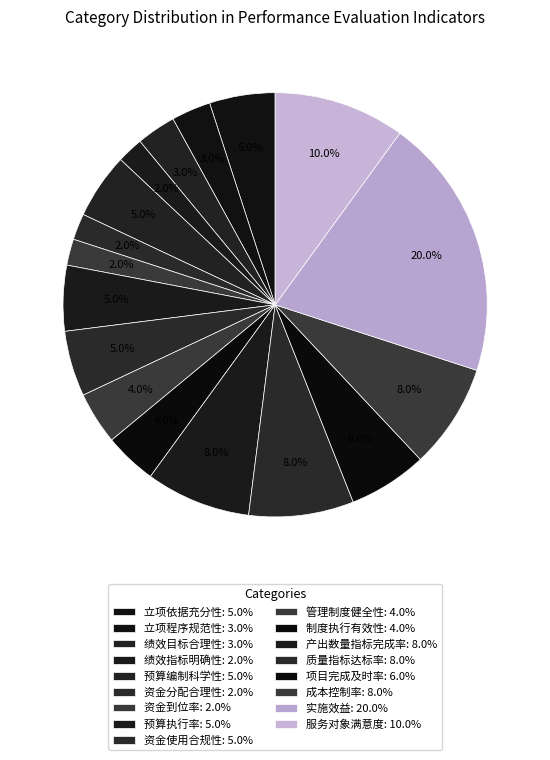

What is the total percentage of 绩效目标合理性 and 绩效指标明确性?

5.0%